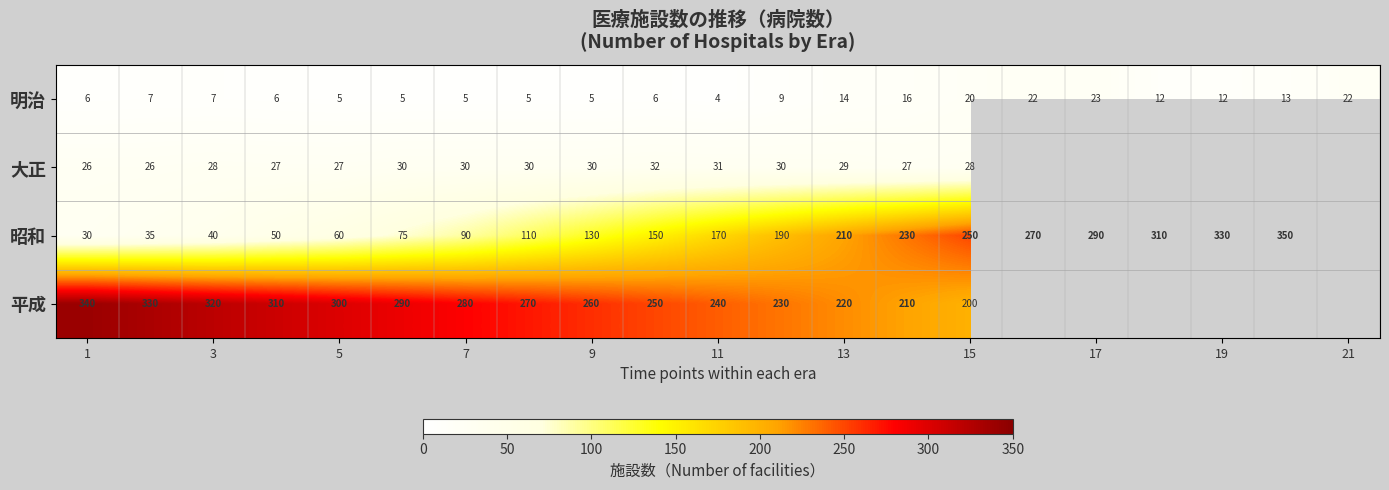

What is the total value across all series at 5?

392